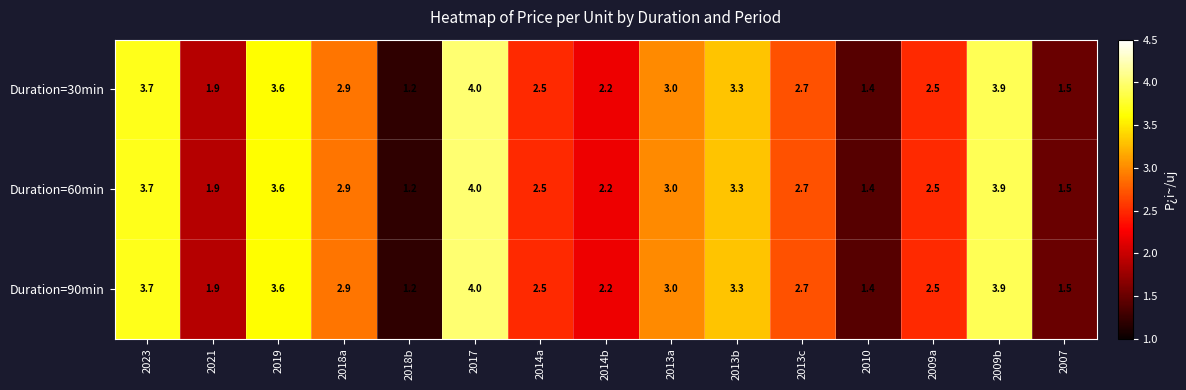

The value of Duration=90min at 2019 is 3.6. True or false?

True